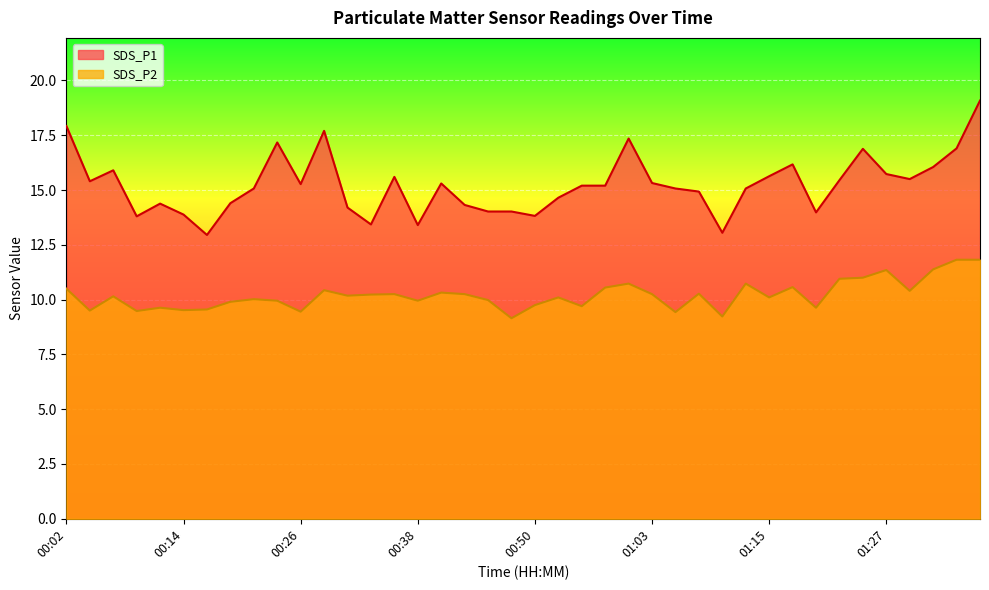

Reading left to right, list all the values displayed in this chart.

SDS_P1: 00:02=17.9	00:04=15.4	00:07=15.9	00:09=13.8	00:11=14.4	00:14=13.9	00:16=12.9	00:19=14.4	00:21=15.1	00:24=17.2	00:26=15.3	00:28=17.7	00:31=14.2	00:33=13.4	00:36=15.6	00:38=13.4	00:41=15.3	00:43=14.3	00:46=14.0	00:48=14.0	00:50=13.8	00:53=14.7	00:55=15.2	00:58=15.2	01:00=17.4	01:03=15.3	01:05=15.1	01:07=14.9	01:10=13.1	01:12=15.1	01:15=15.6	01:17=16.2	01:20=14.0	01:22=15.4	01:25=16.9	01:27=15.7	01:29=15.5	01:32=16.1	01:34=16.9	01:37=19.1
SDS_P2: 00:02=10.5	00:04=9.5	00:07=10.2	00:09=9.5	00:11=9.6	00:14=9.5	00:16=9.6	00:19=9.9	00:21=10.0	00:24=9.9	00:26=9.4	00:28=10.4	00:31=10.2	00:33=10.2	00:36=10.2	00:38=9.9	00:41=10.3	00:43=10.2	00:46=10.0	00:48=9.2	00:50=9.8	00:53=10.1	00:55=9.7	00:58=10.6	01:00=10.7	01:03=10.2	01:05=9.4	01:07=10.3	01:10=9.2	01:12=10.7	01:15=10.1	01:17=10.6	01:20=9.6	01:22=10.9	01:25=11.0	01:27=11.3	01:29=10.4	01:32=11.4	01:34=11.8	01:37=11.8